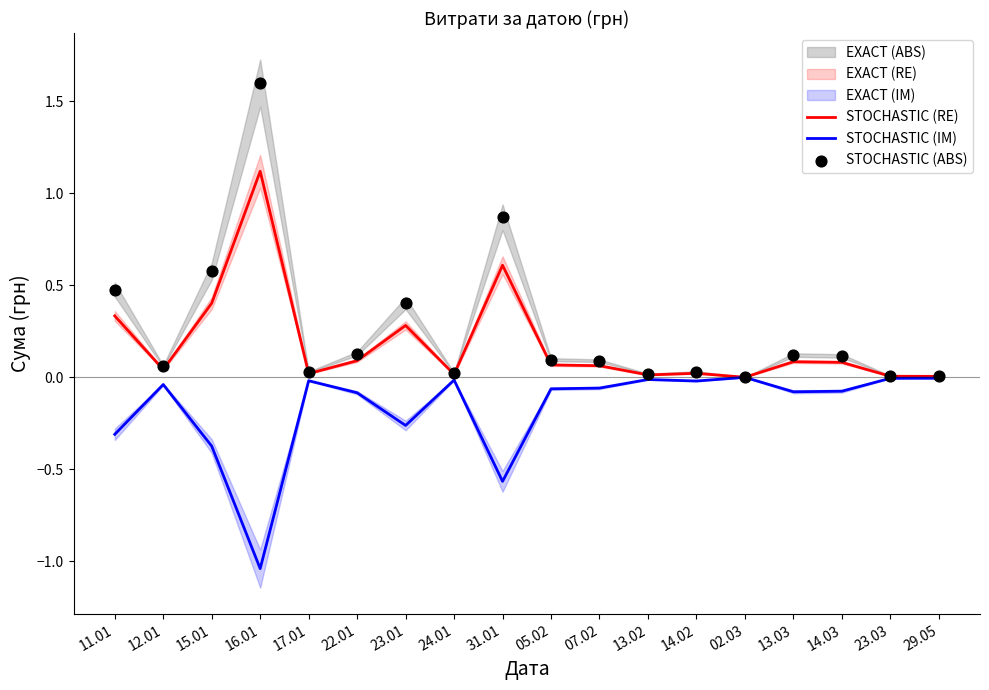

Is the value of STOCHASTIC (IM) at 05.02 greater than the value of STOCHASTIC (RE) at 14.02?

No